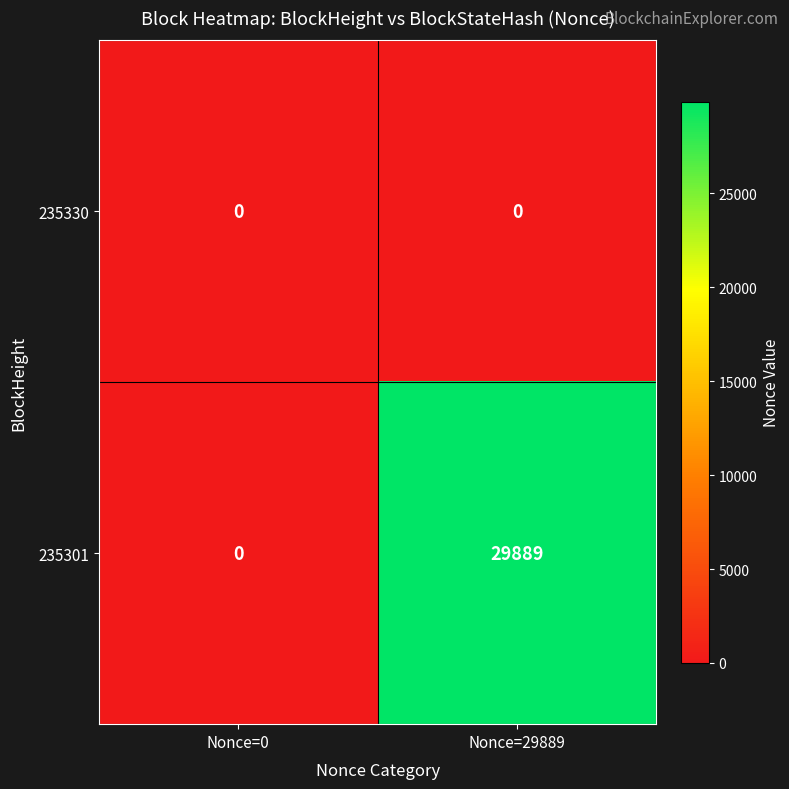

What is the sum of all 235301 values?

29889